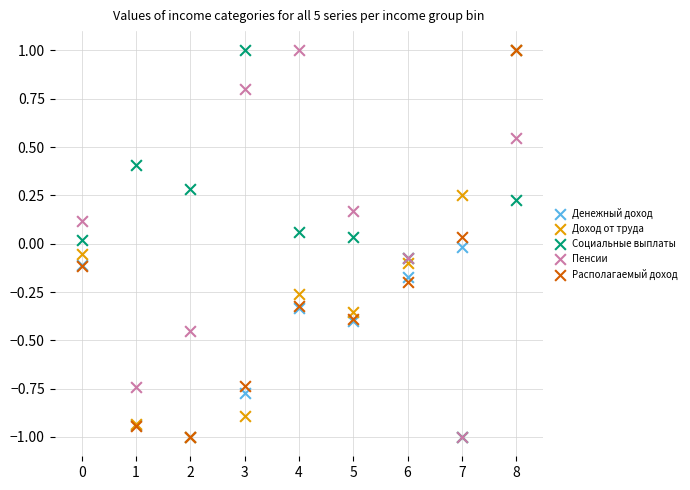

What are all the series names shown in the legend?

Денежный доход, Доход от труда, Социальные выплаты, Пенсии, Располагаемый доход